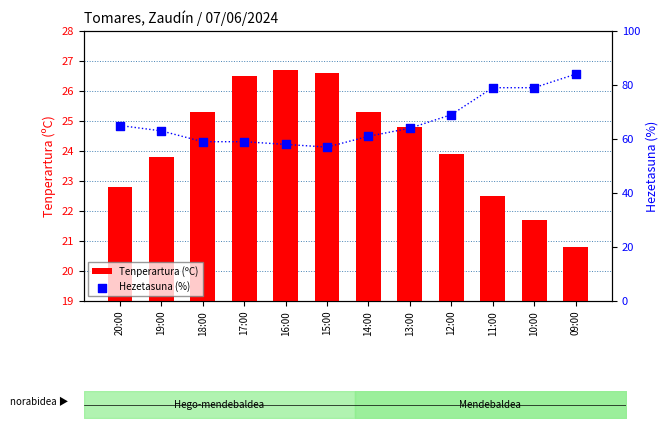

Which series has the largest total across all categories?

Hezetasuna (%)